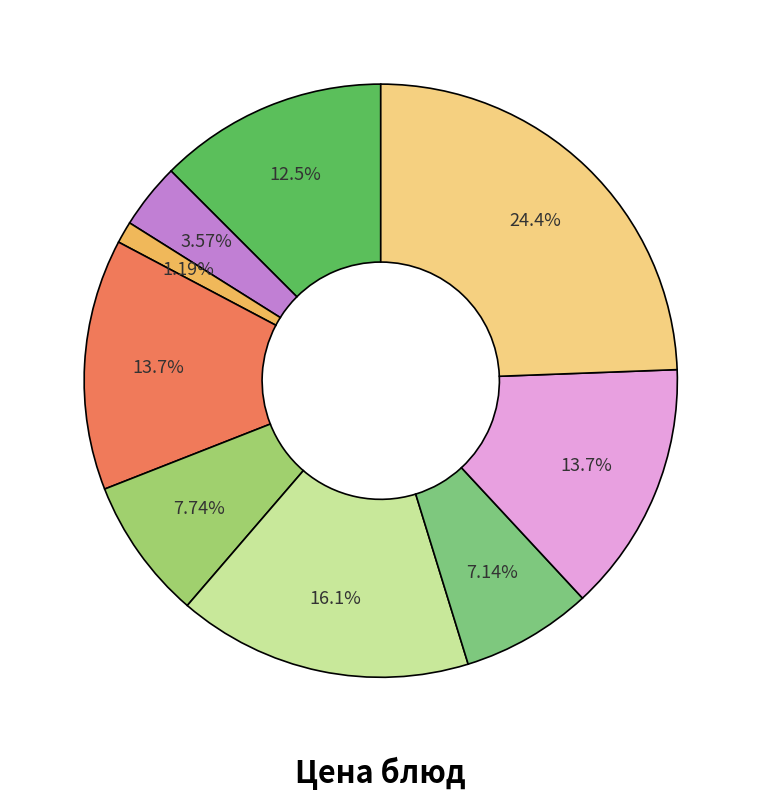

Is there a majority slice in this chart?

No